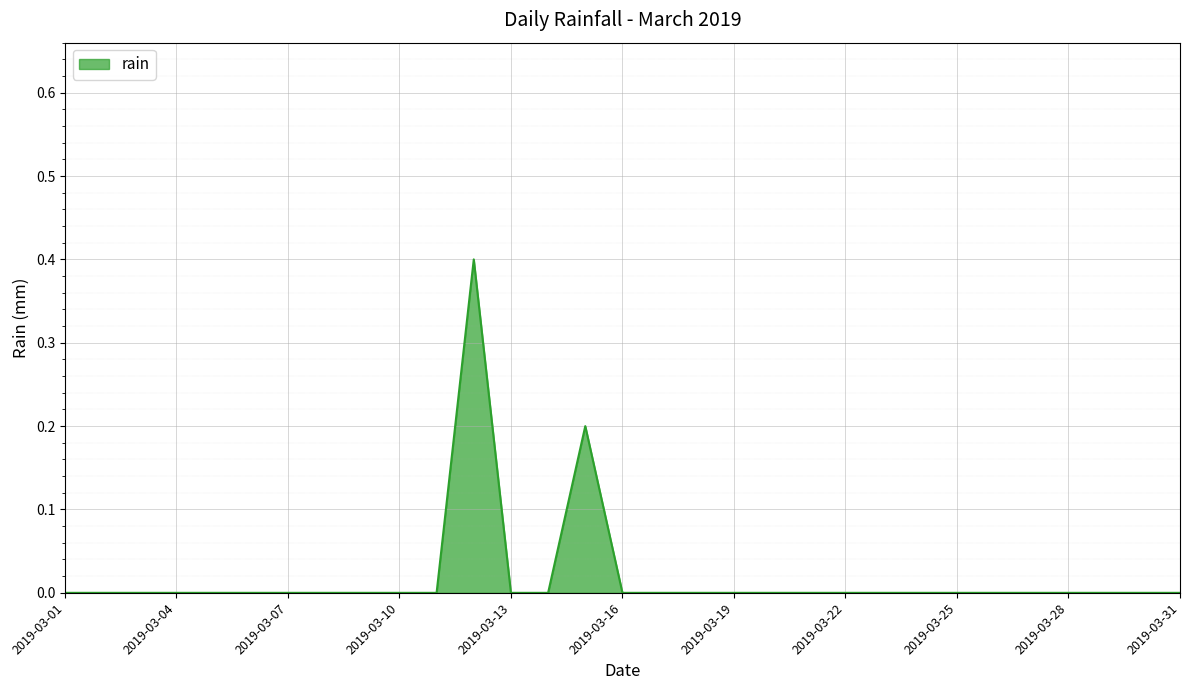

What is the difference between the maximum and minimum values?

0.4